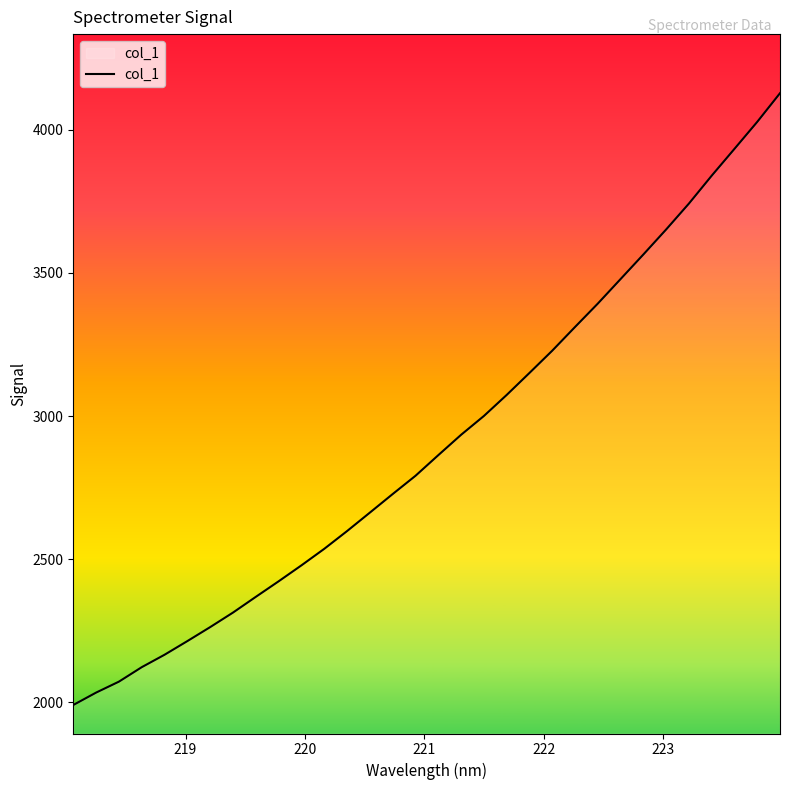

What is the smallest value displayed?

1991.0